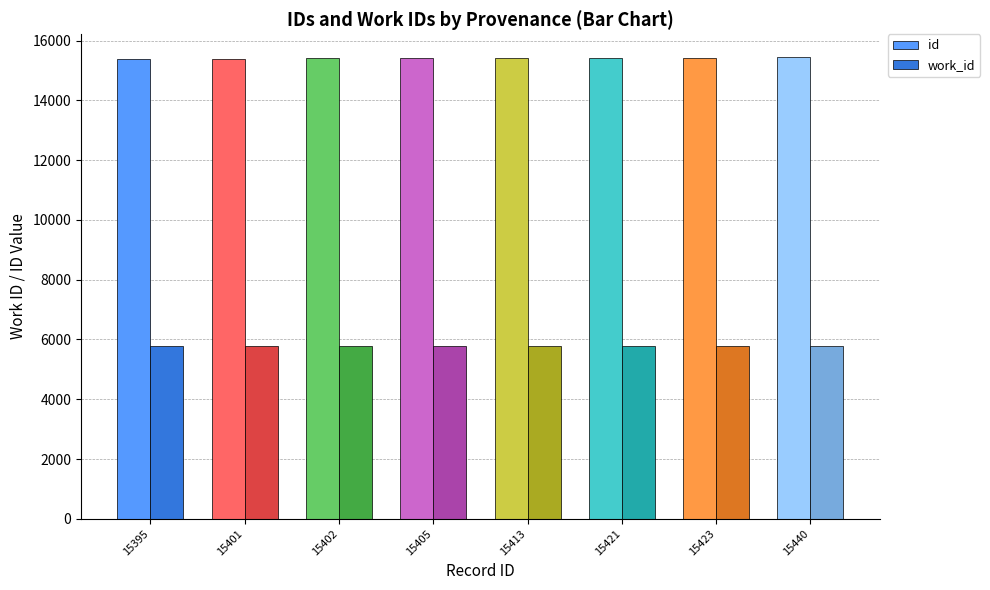

True or false: id has a value of 26410 at 15405.

False